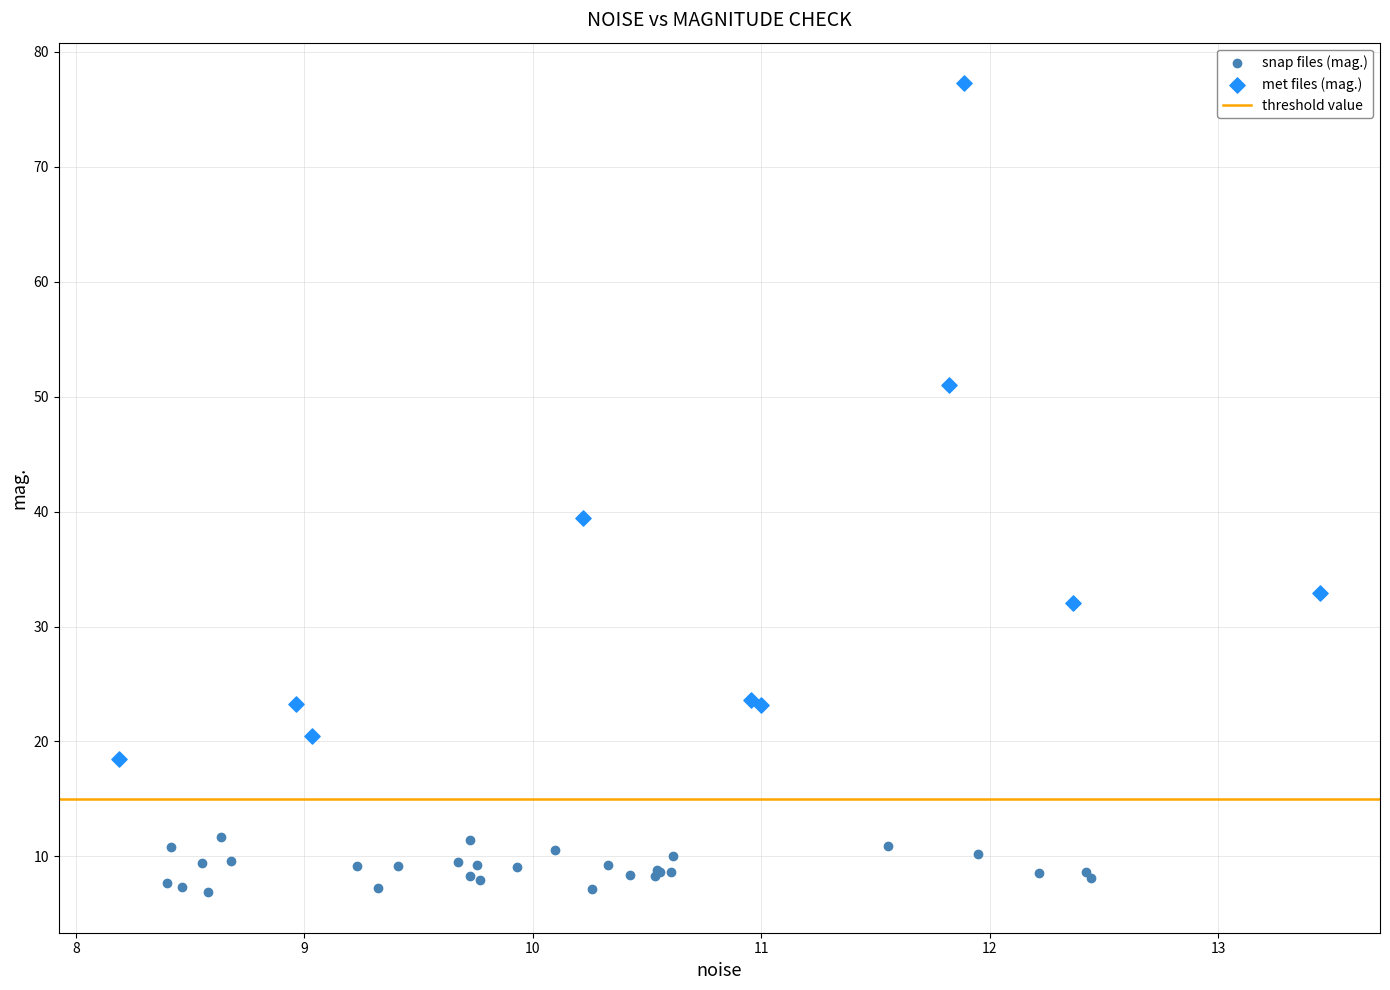

Which series has the largest Y range (max minus min)?

met files (mag.)